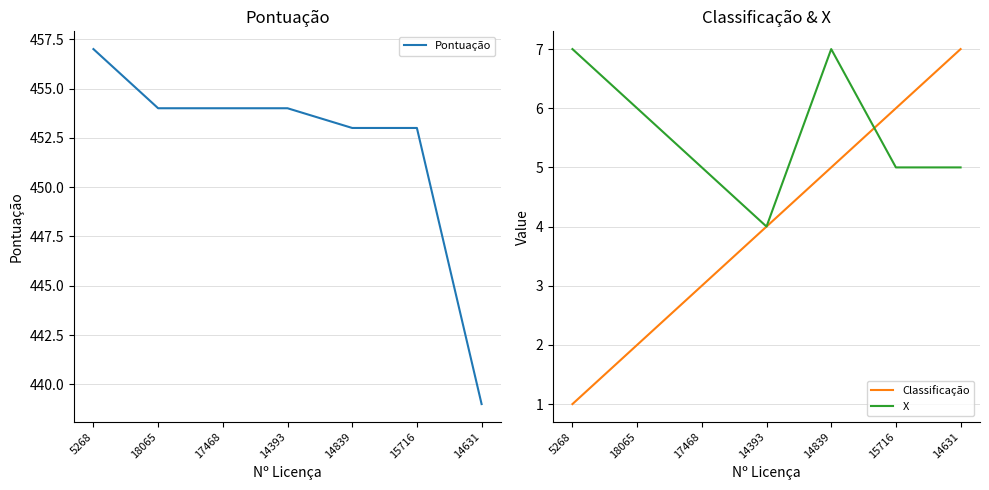

The Pontuação series shows 616 at 17468. True or false?

False